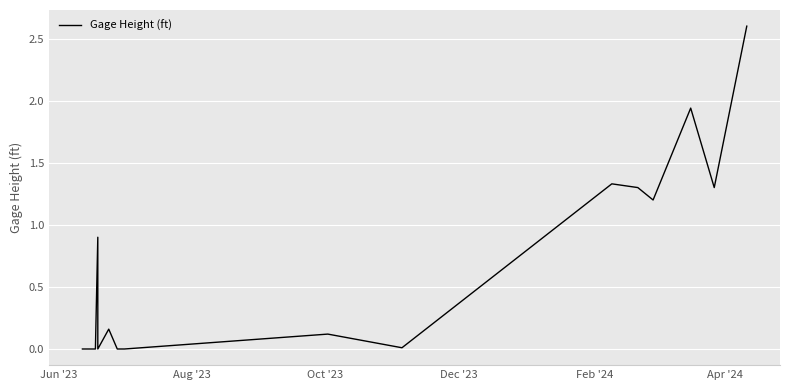

What is the greatest value displayed?

2.6